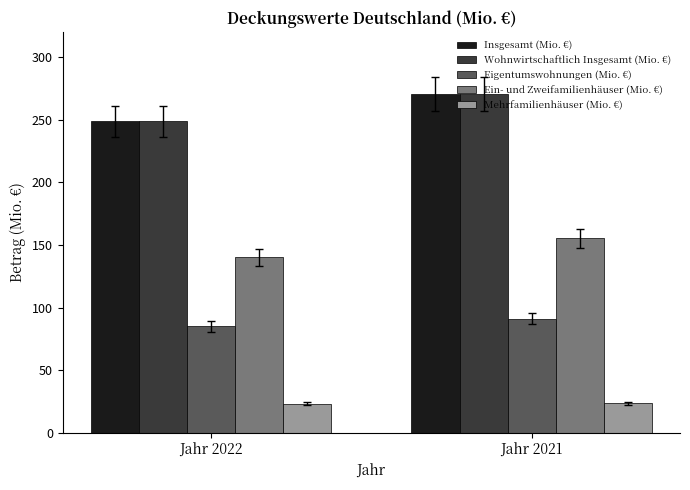

What is the difference between the highest and lowest values at Jahr 2021?

246.5